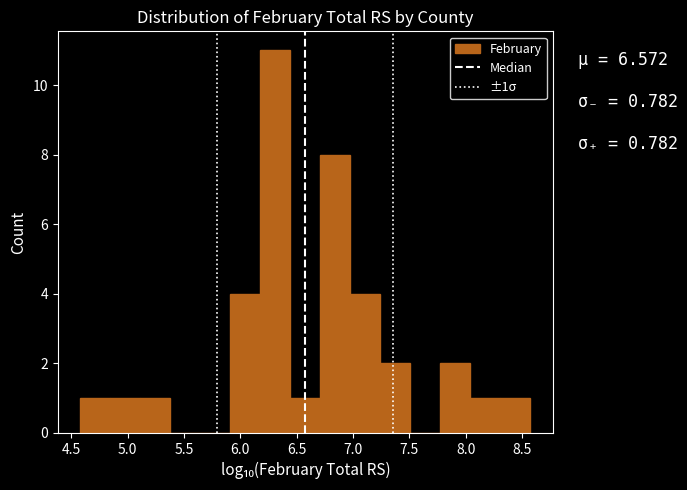

Over which range of the x-axis is the bar tallest?

6.20 to 6.45